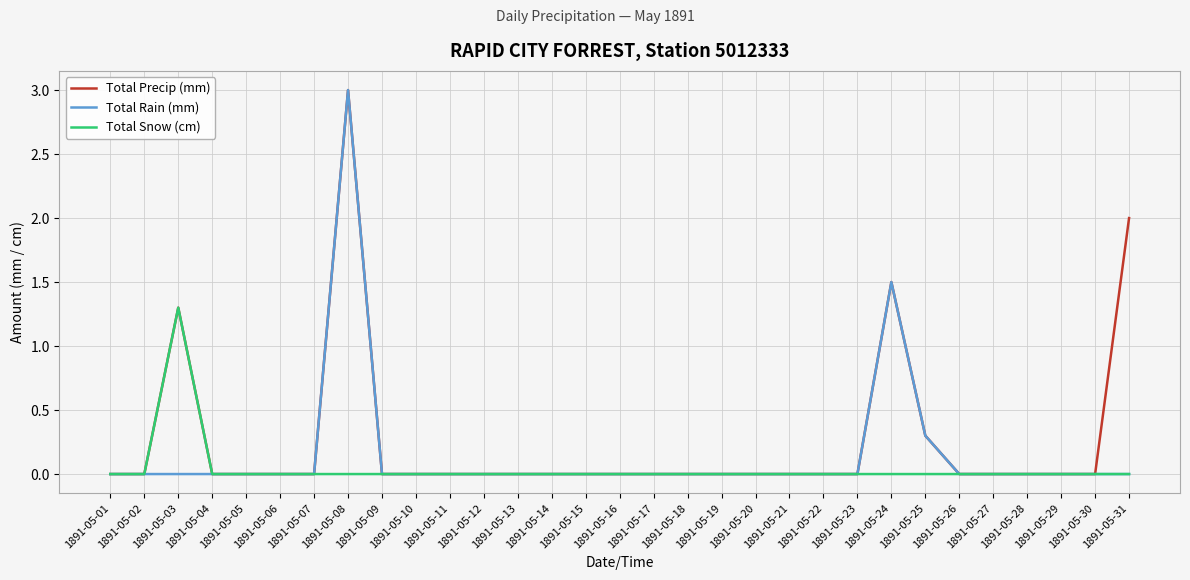

What is the difference between the highest and lowest values at 1891-05-08?

3.0